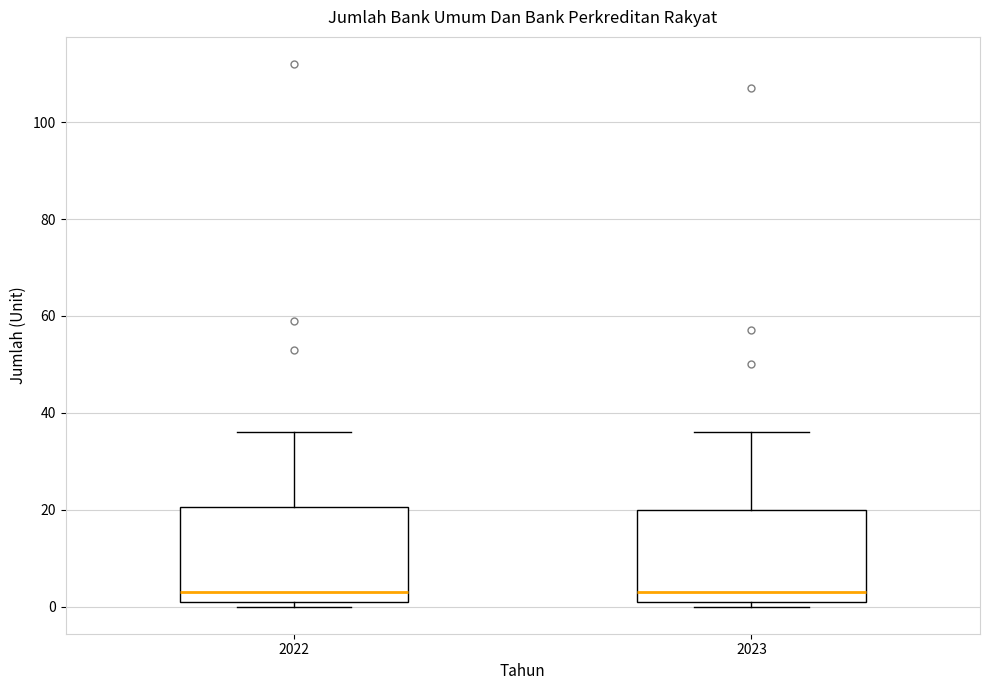

Where is the upper edge of the box at x = 2023 on the y-axis? The values are not printed on the chart, so give them approximately, as read against the axis.

20